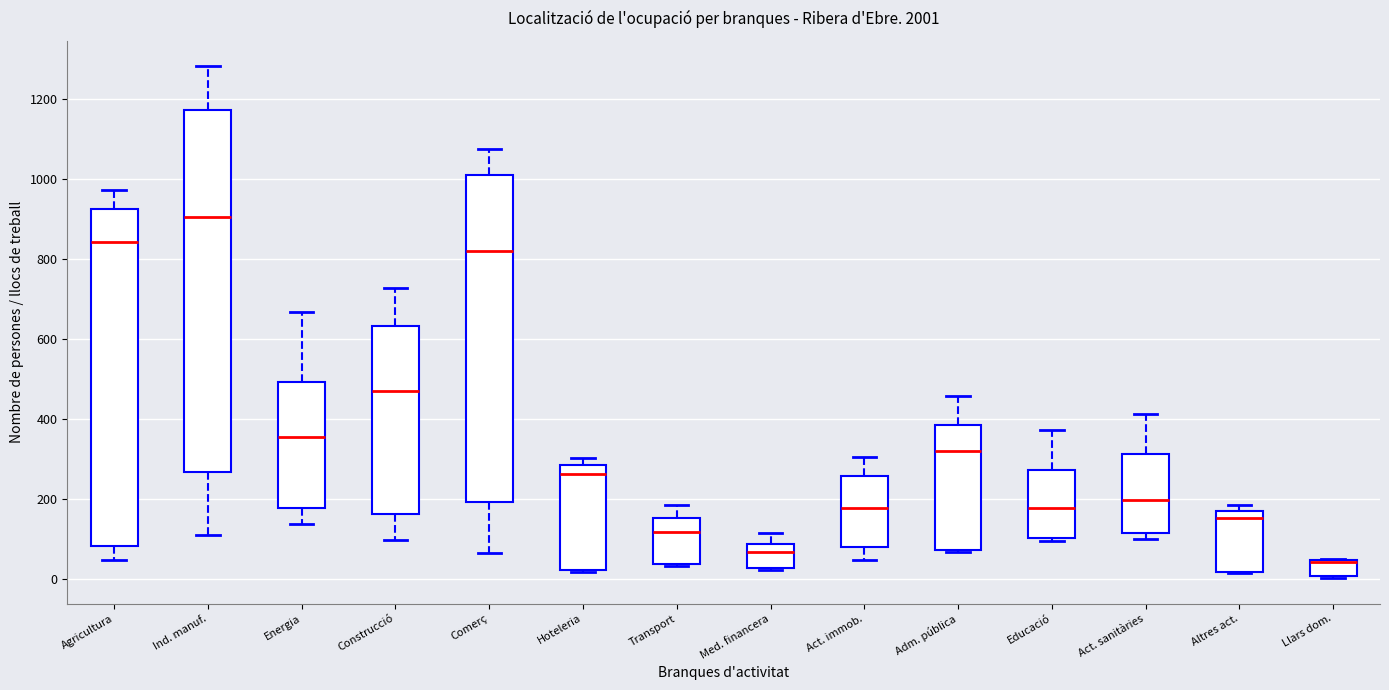

Where is the upper edge of the box for Llars dom. on the y-axis? The values are not printed on the chart, so give them approximately, as read against the axis.

40